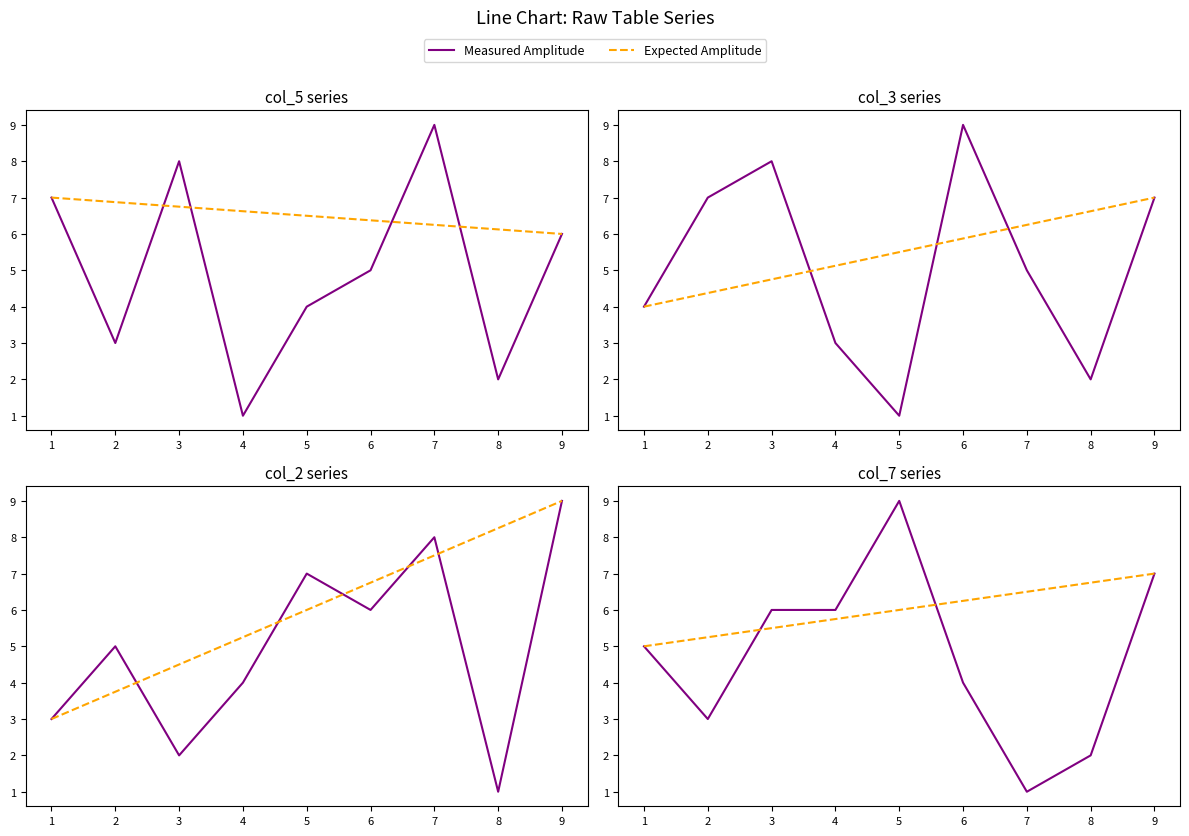

List the series in order of their peak value, lowest first.

Expected Amplitude, Measured Amplitude